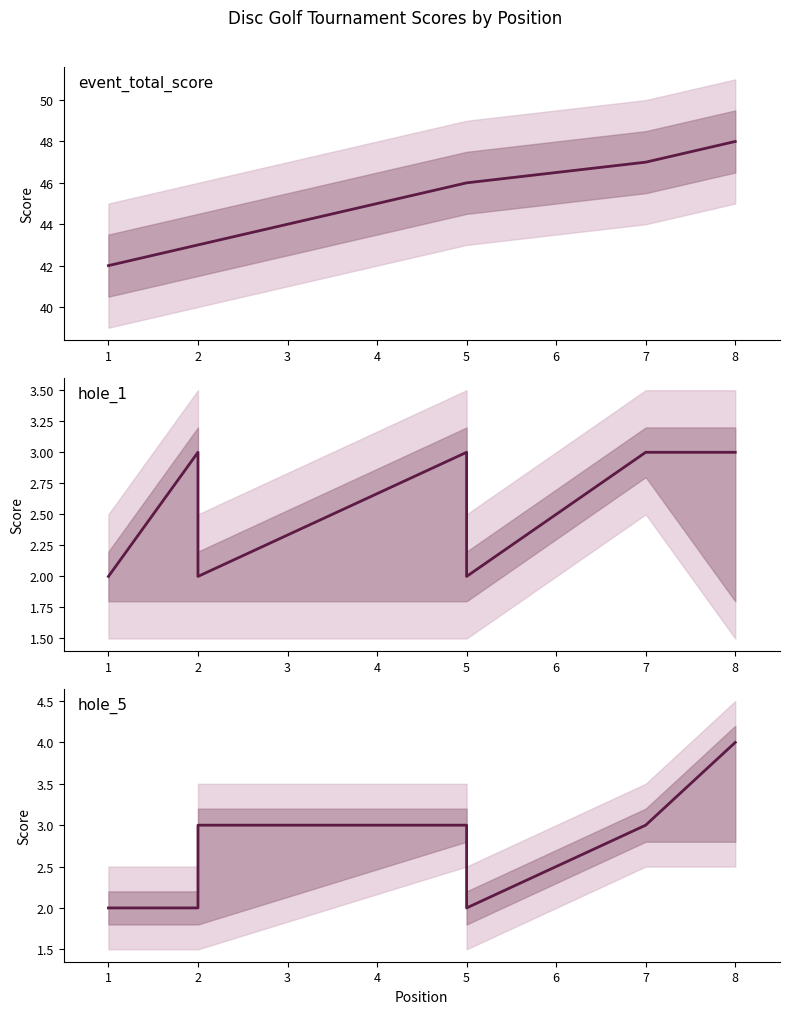

True or false: hole_1 and event_total_score cross at least once.

False